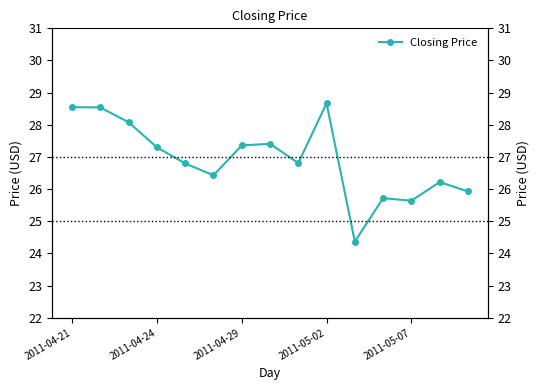

Does the chart display data point markers on the line(s)?

Yes